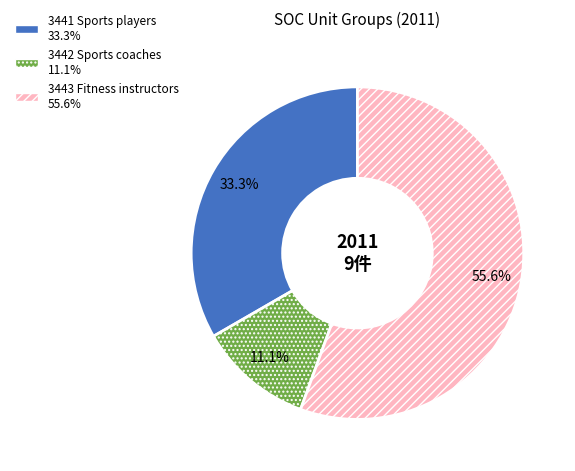

Does any single category account for the majority?

Yes